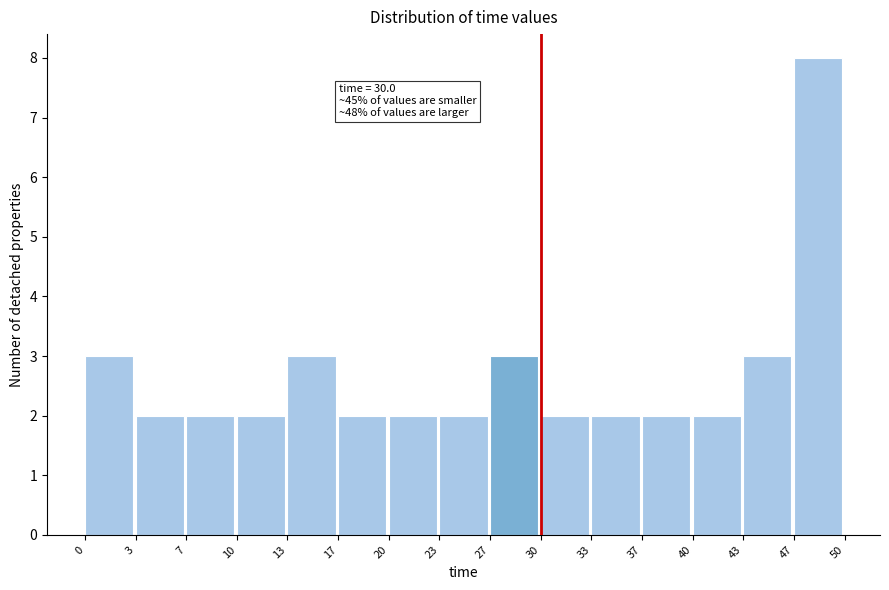

Which range on the x-axis has the tallest bar?

47 to 50